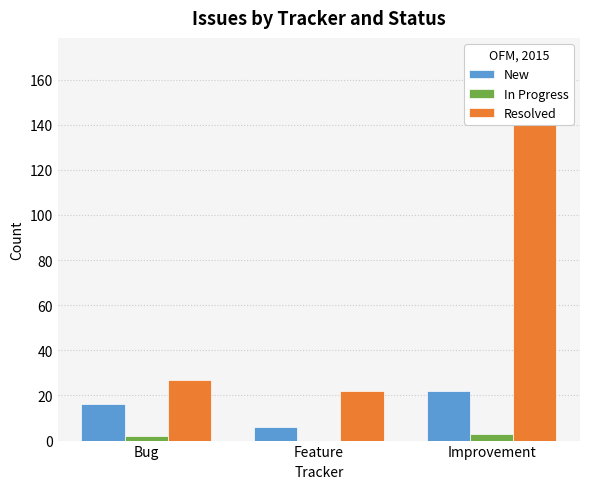

Which category has the lowest value across all series?

Feature